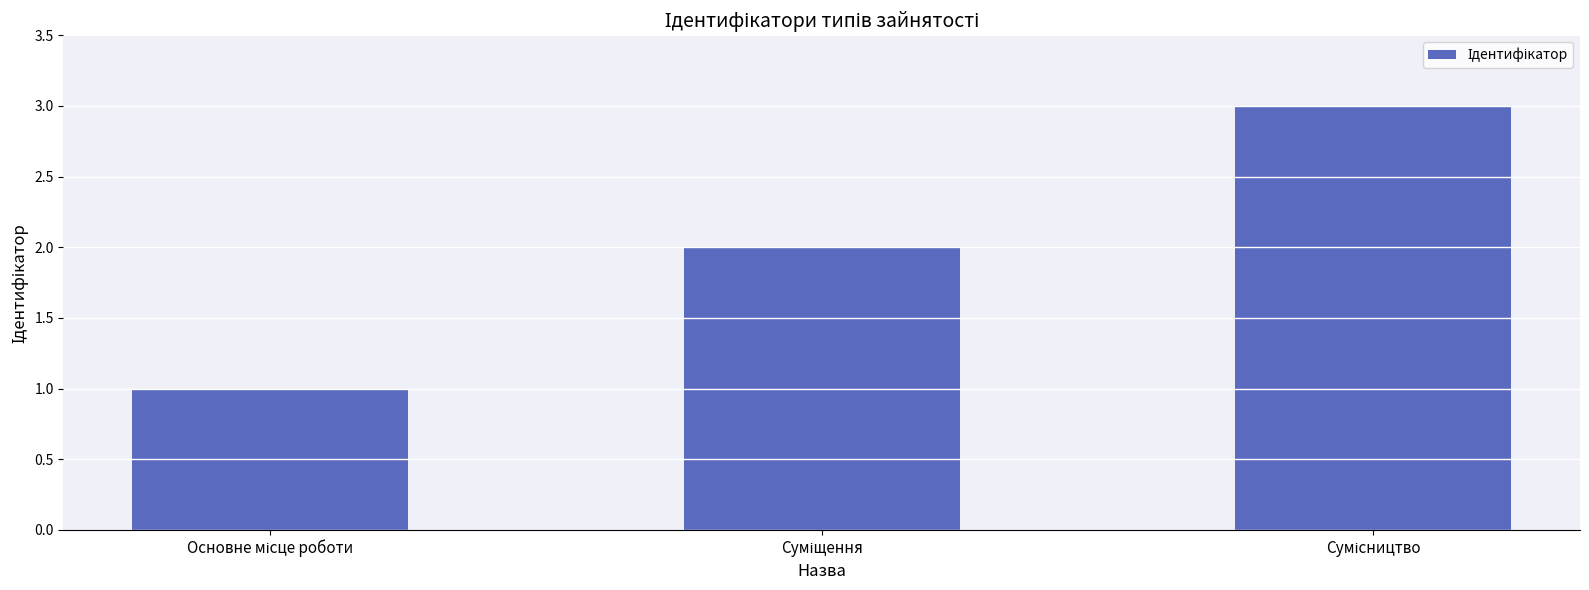

What is the sum of all values?

6